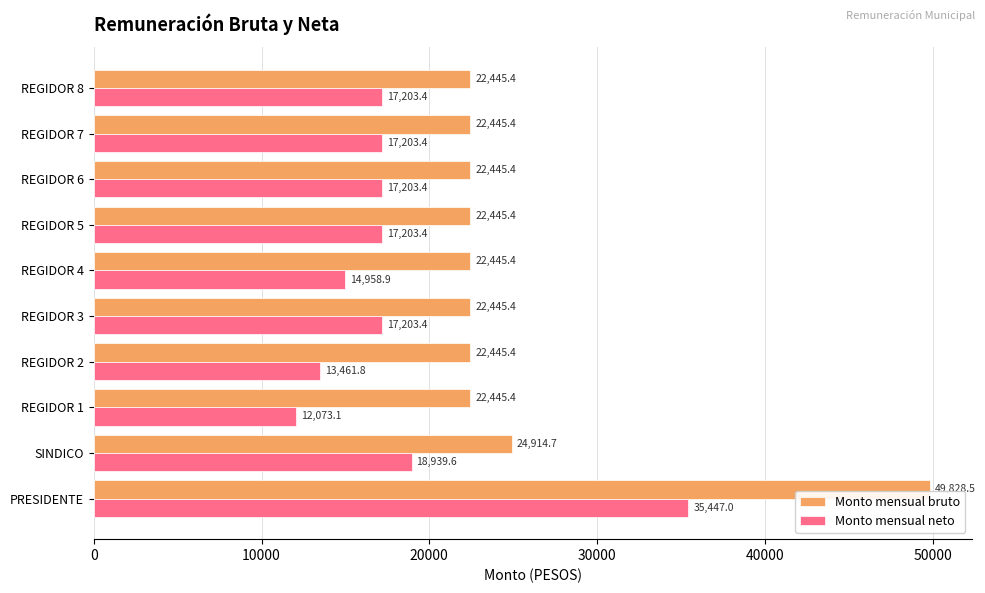

Is it true that Monto mensual neto equals 17203.4 at REGIDOR 7?

True